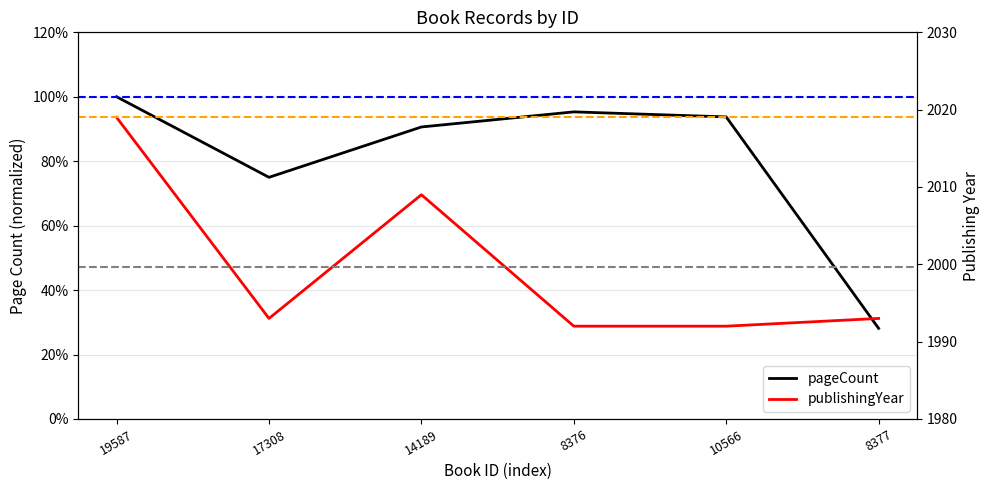

Count the number of categories in the chart.

6